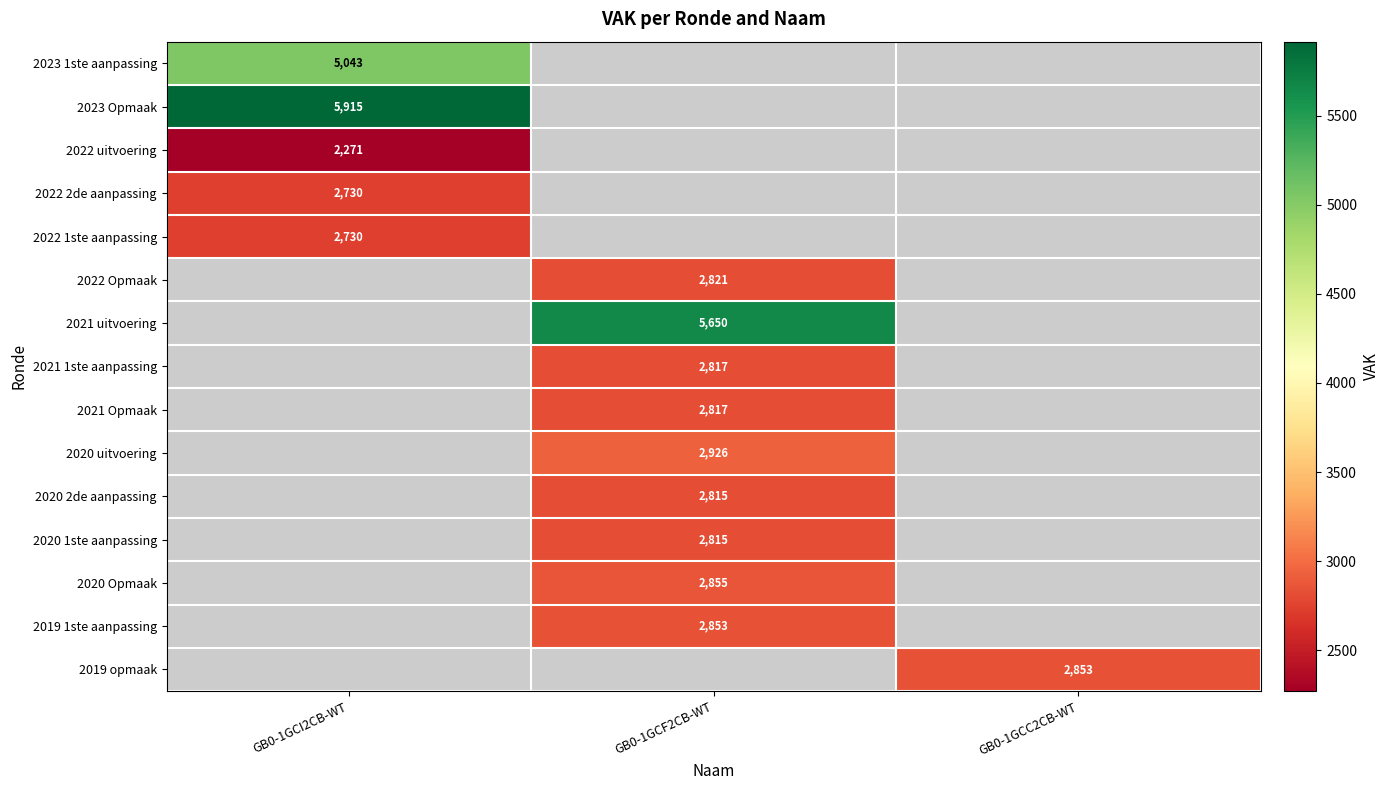

The 2023 1ste aanpassing series shows 2025 at GB0-1GCI2CB-WT. True or false?

False